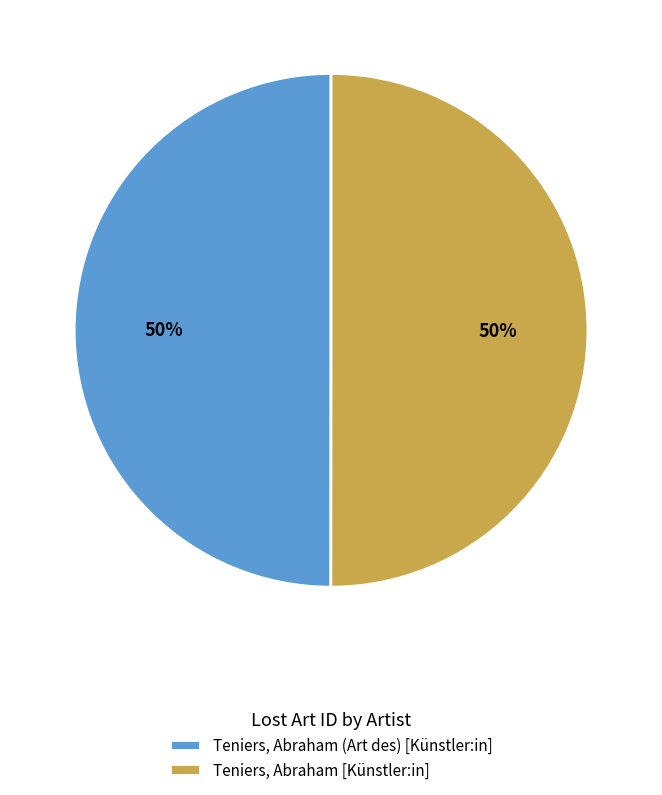

True or false: Teniers, Abraham [Künstler:in] accounts for 50% of the total.

True